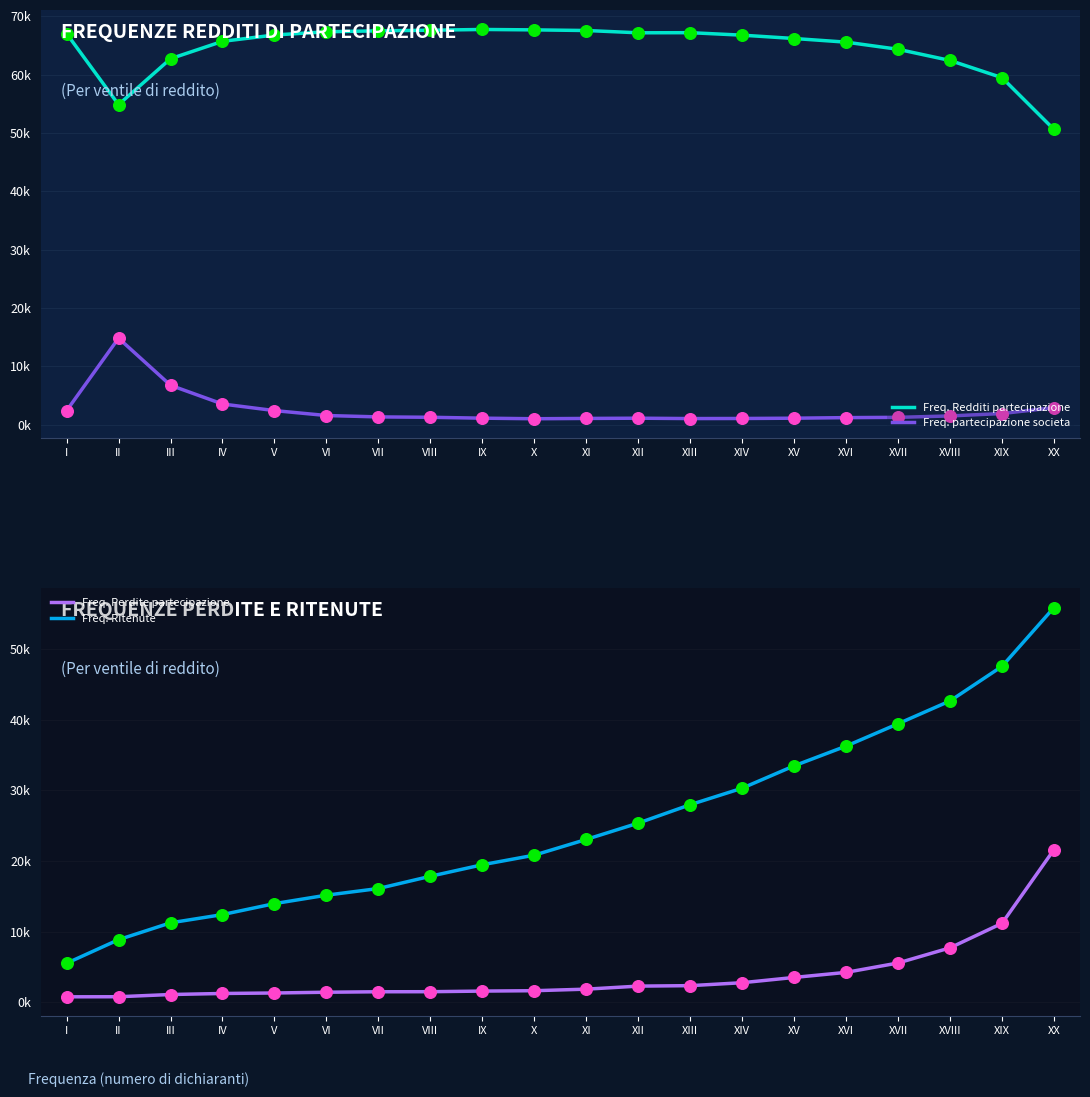

Is the value of Freq. Perdite partecipazione at X greater than the value of Freq. Redditi partecipazione at VI?

No